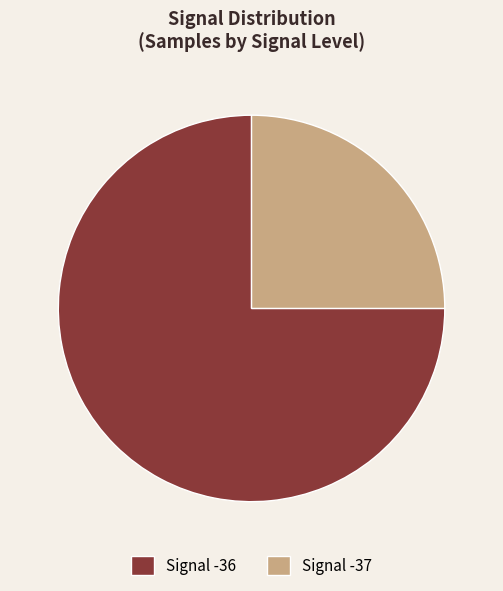

Is the sum of Signal -36 and Signal -37 greater than half?

Yes